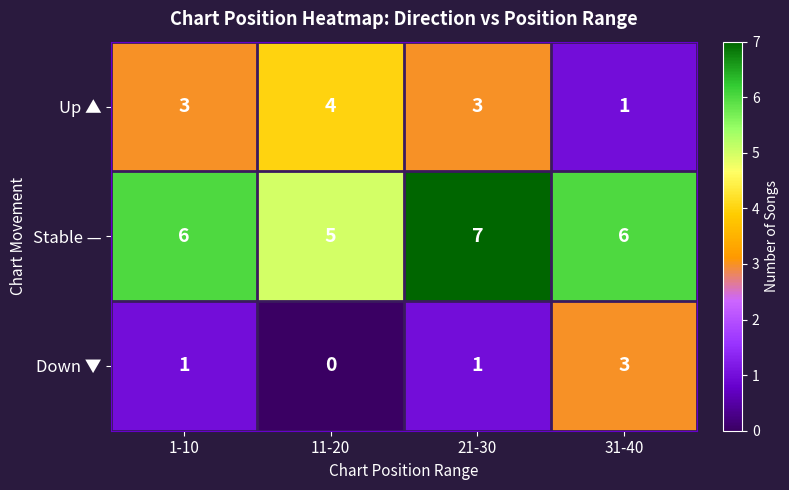

At which category is the sum across all series the highest?

21-30